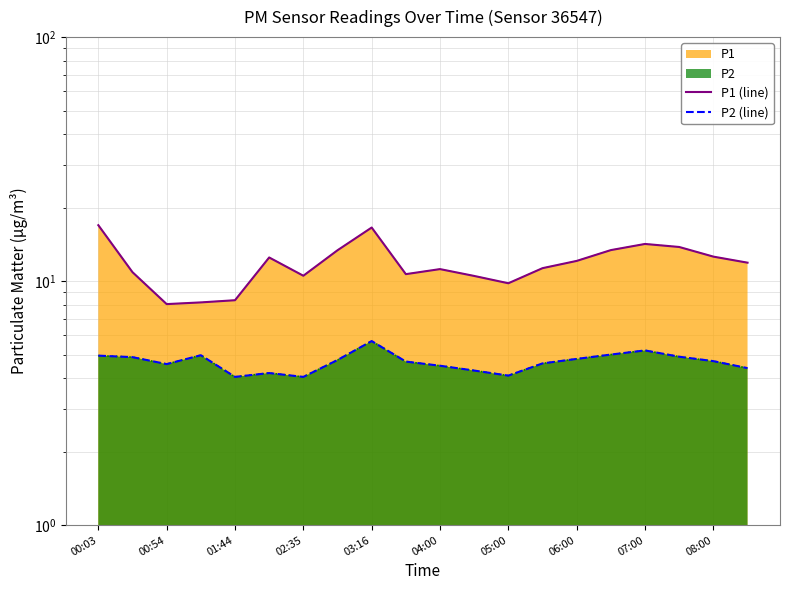

What is the greatest value displayed?

16.9